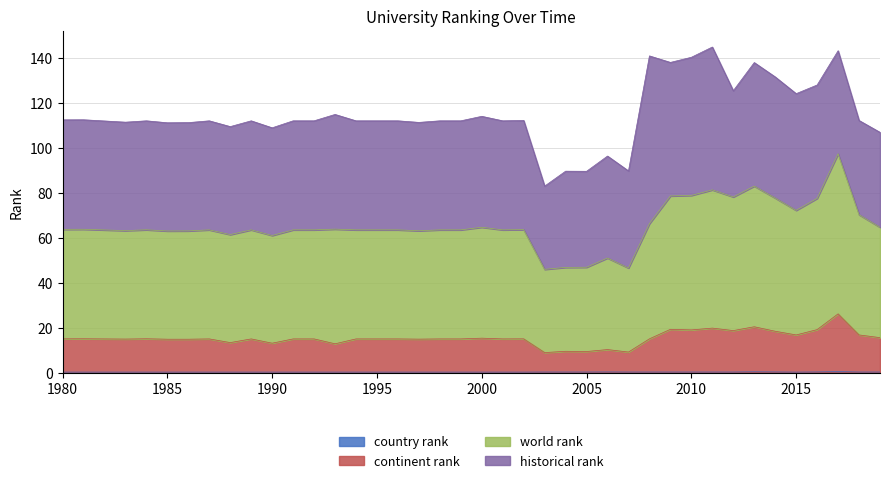

What is the value of the world rank point at the 24th from the left?

46.1